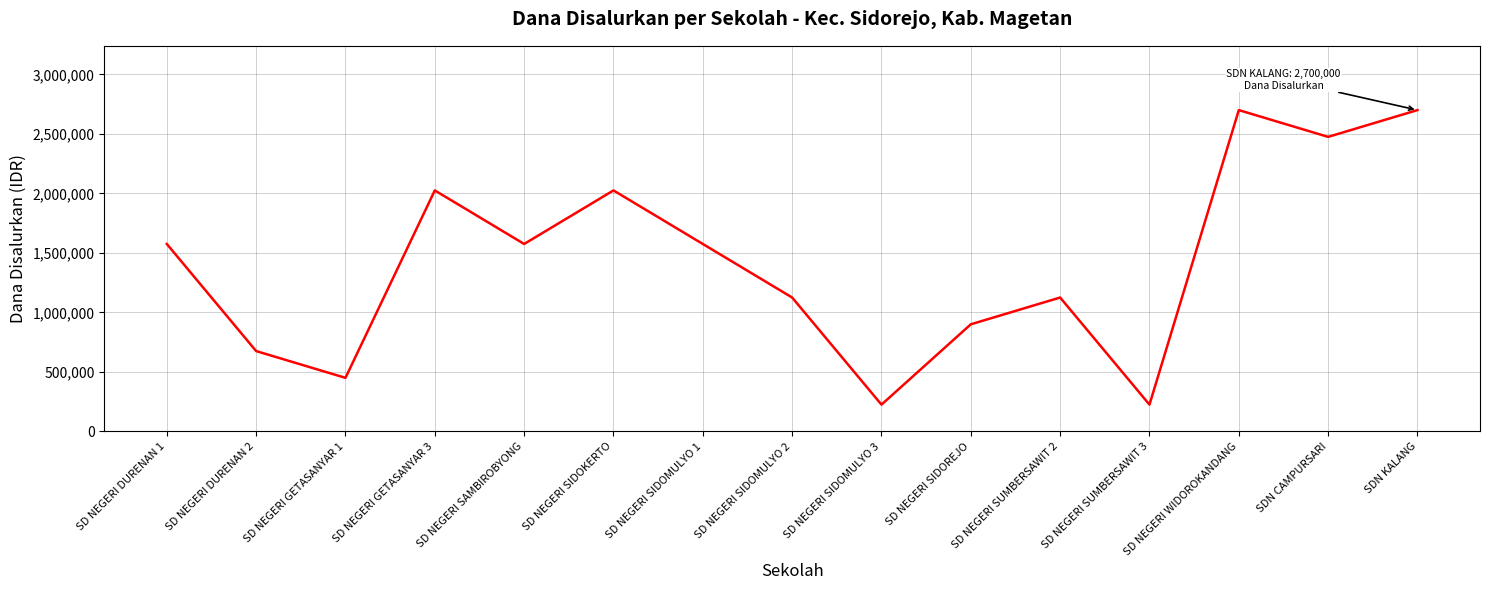

The value at SD NEGERI SIDOKERTO is 2025000. True or false?

True